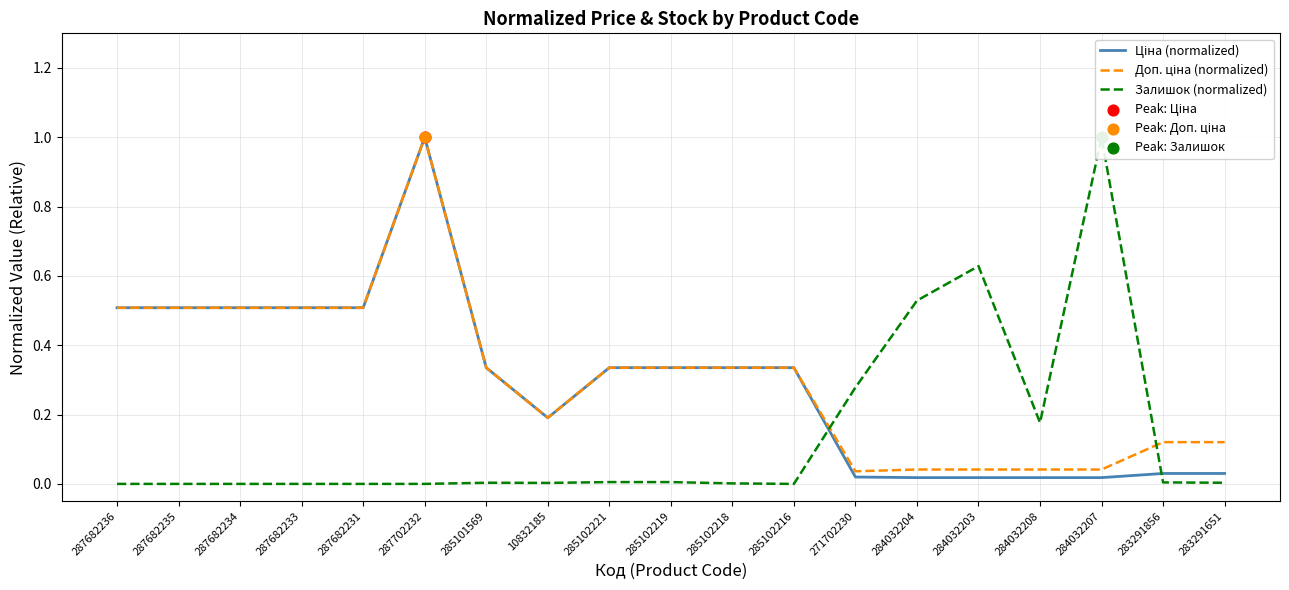

What are all the series names shown in the legend?

Ціна (normalized), Доп. ціна (normalized), Залишок (normalized)